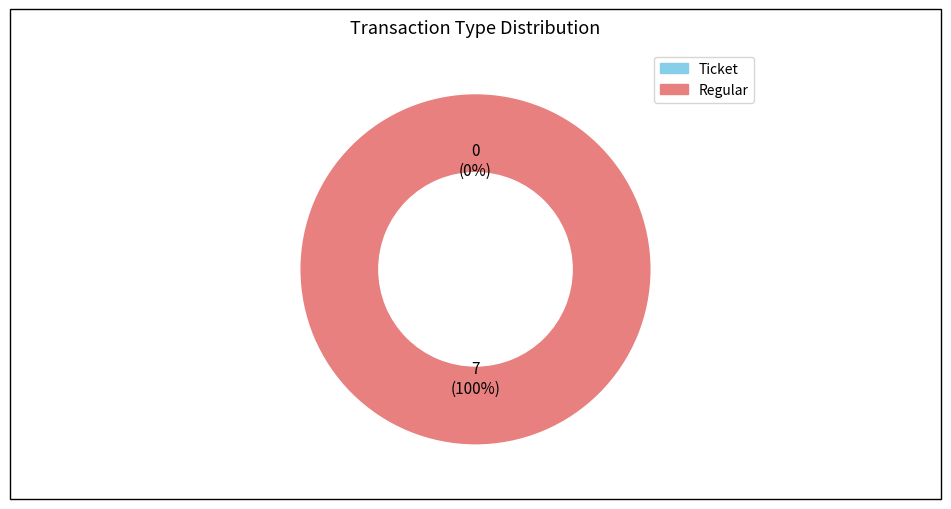

Which category accounts for the majority?

Regular